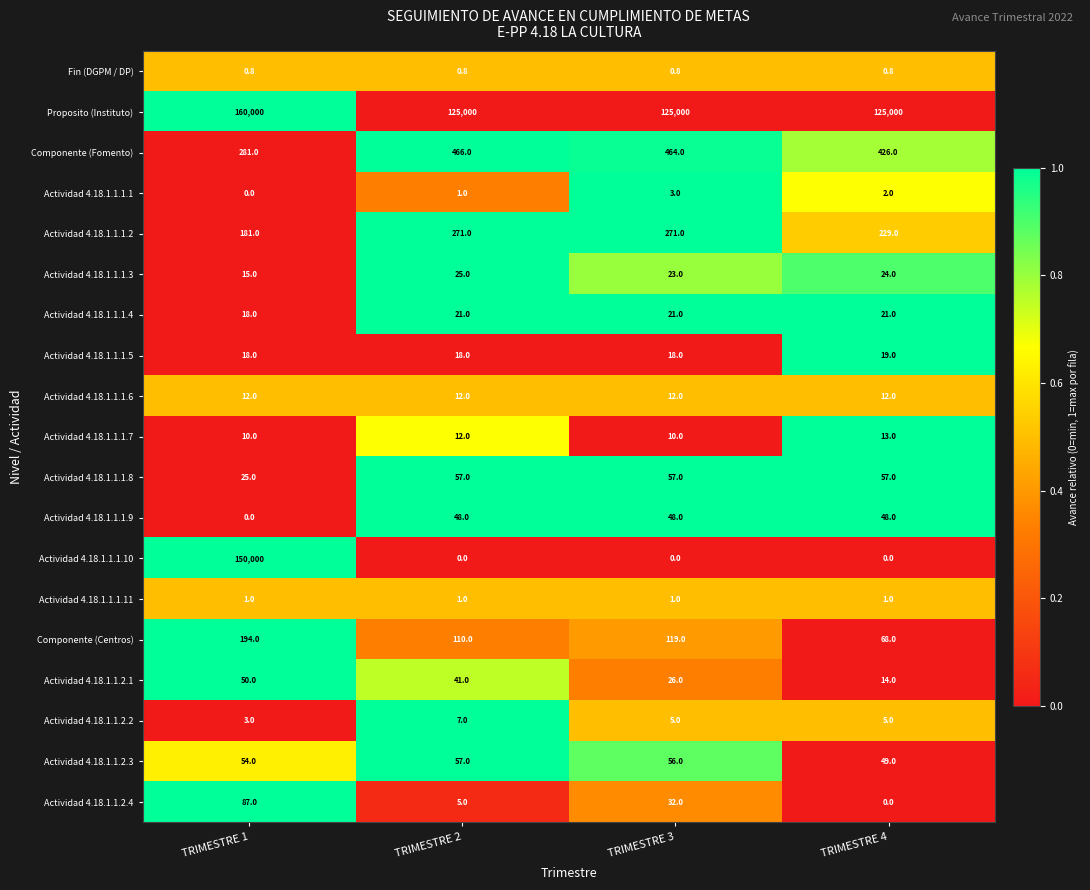

What is the average value of the Actividad 4.18.1.1.2.1 series?

32.8